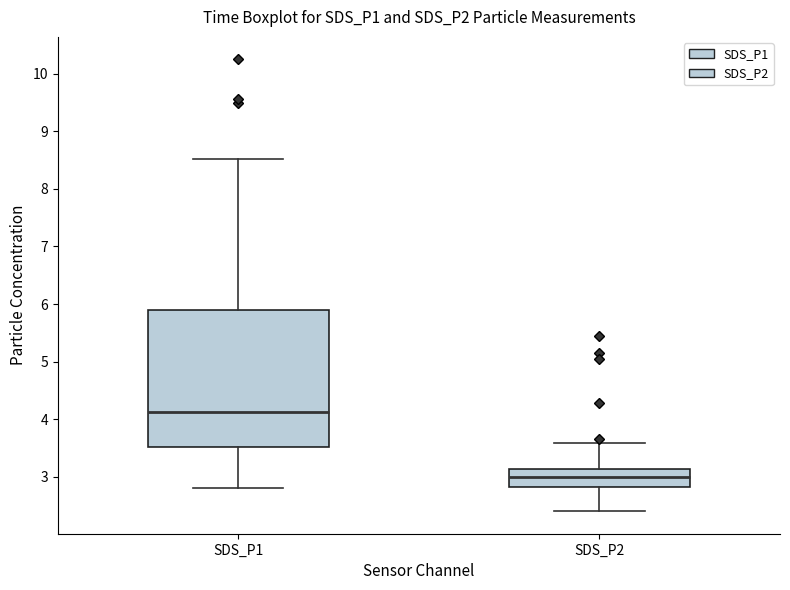

Comparing the boxes themselves (not the whiskers), which one is the tallest?

SDS_P1